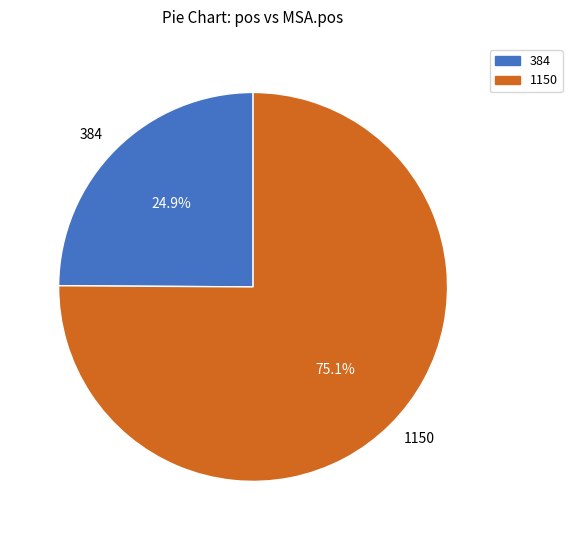

To the nearest percent, what portion does 1150 represent?

75%